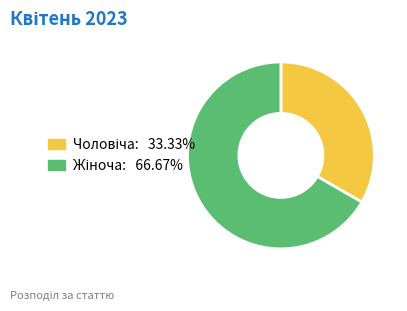

Does any single category account for the majority?

Yes